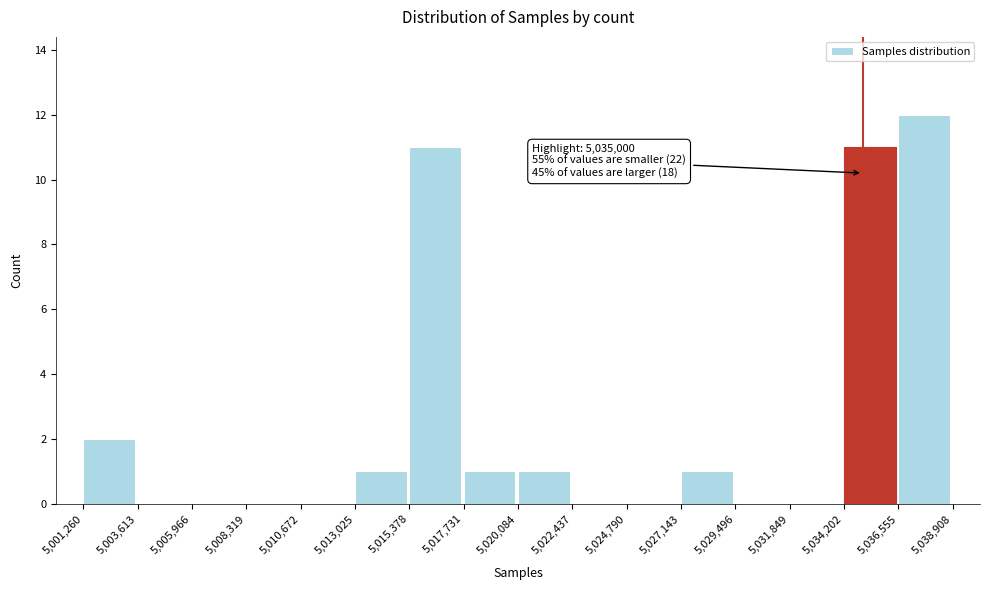

Which range on the x-axis has the tallest bar?

5,036,555 to 5,038,908